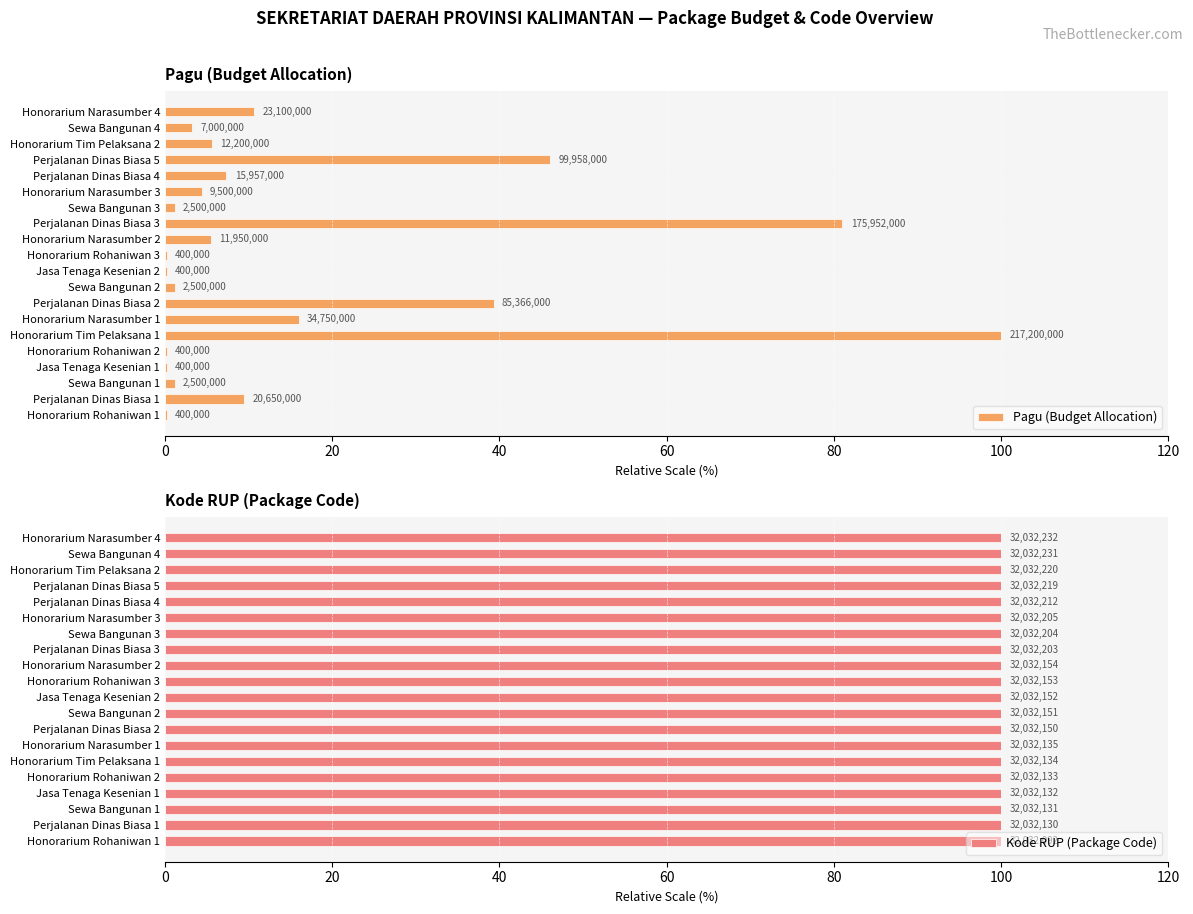

What is the highest value of the Pagu (Budget Allocation) series?

100.0